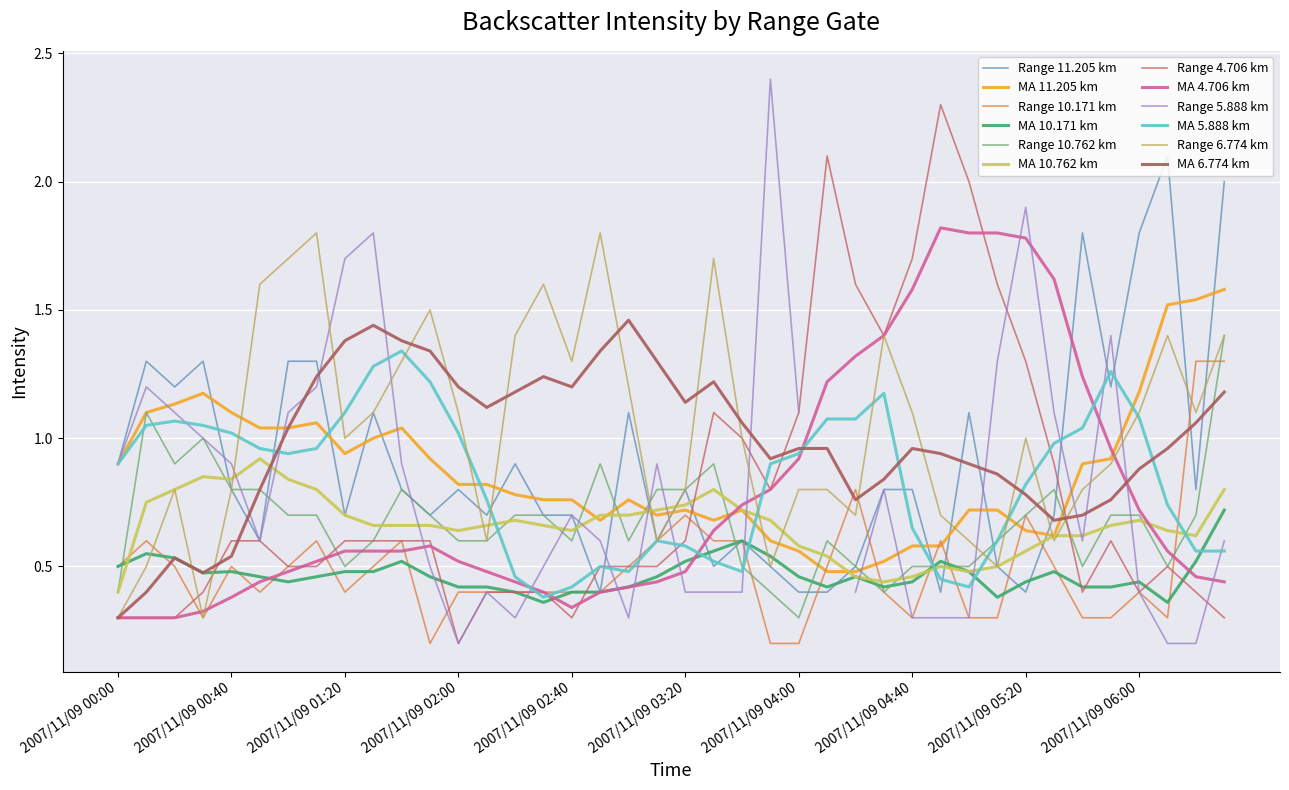

How many intersections are there between 6.774 and 10.762?

5